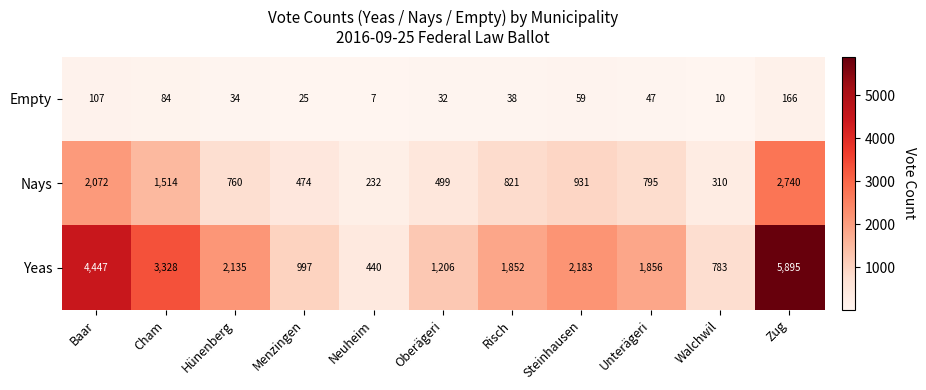

The value of Empty at Cham is 49. True or false?

False